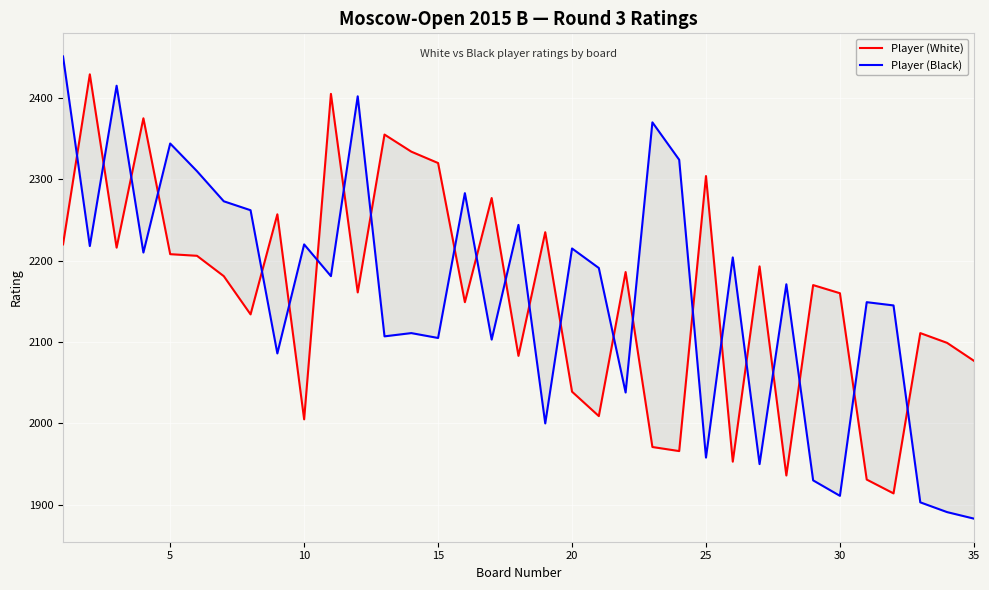

In Player (Black), how many points are lower than both neighbors (excluding endpoints)?

12